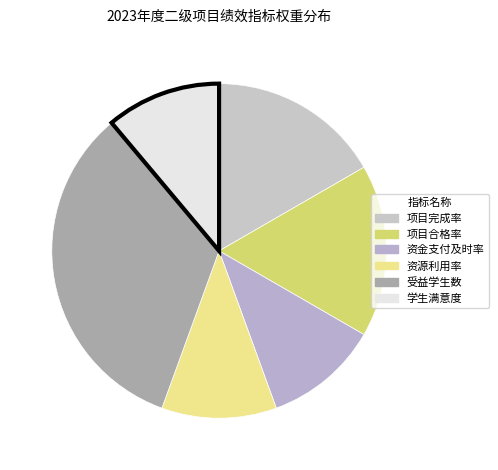

Count the number of slices in the pie.

6